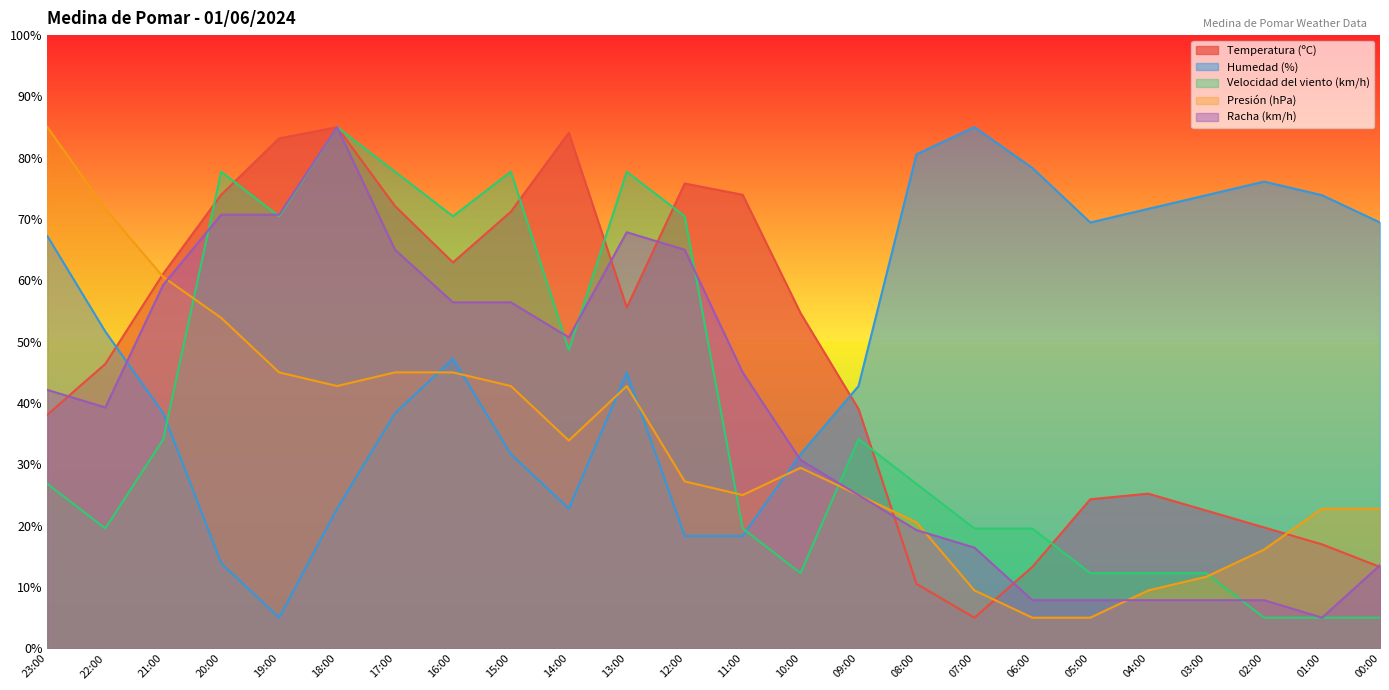

List the labels in order of Presión (hPa) value, smallest first.

06:00, 05:00, 07:00, 04:00, 03:00, 02:00, 08:00, 01:00, 00:00, 11:00, 09:00, 12:00, 10:00, 14:00, 18:00, 15:00, 13:00, 19:00, 17:00, 16:00, 20:00, 21:00, 22:00, 23:00